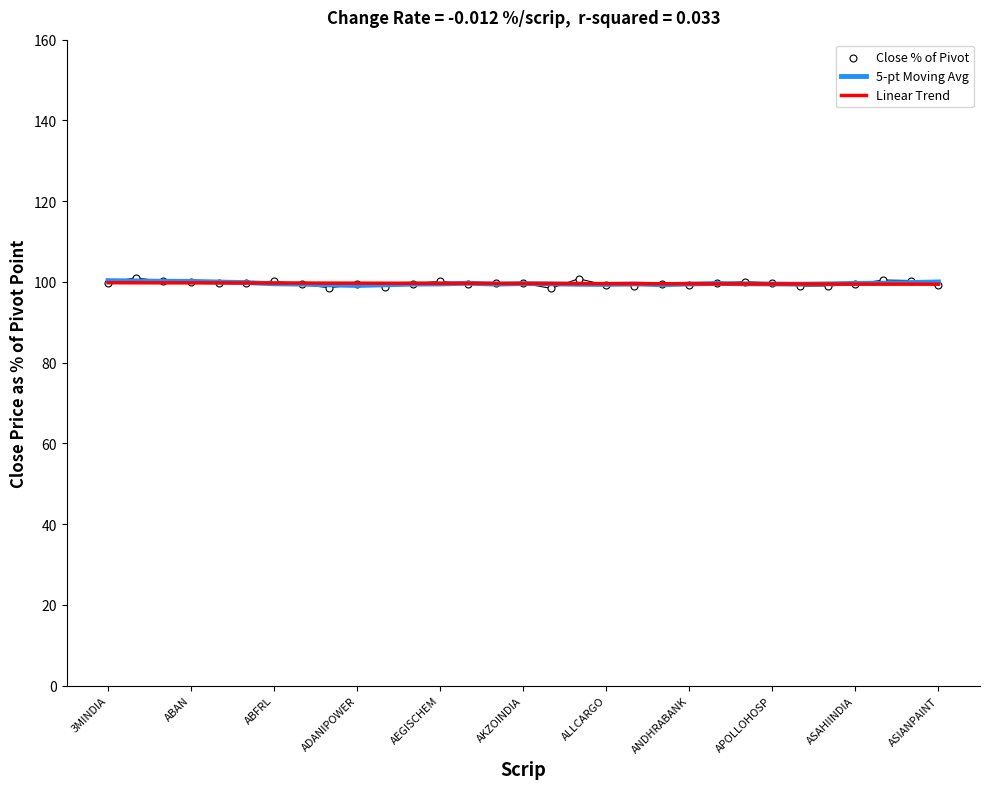

What are all the series names shown in the legend?

5-pt Moving Avg, Linear Trend, Close % of Pivot